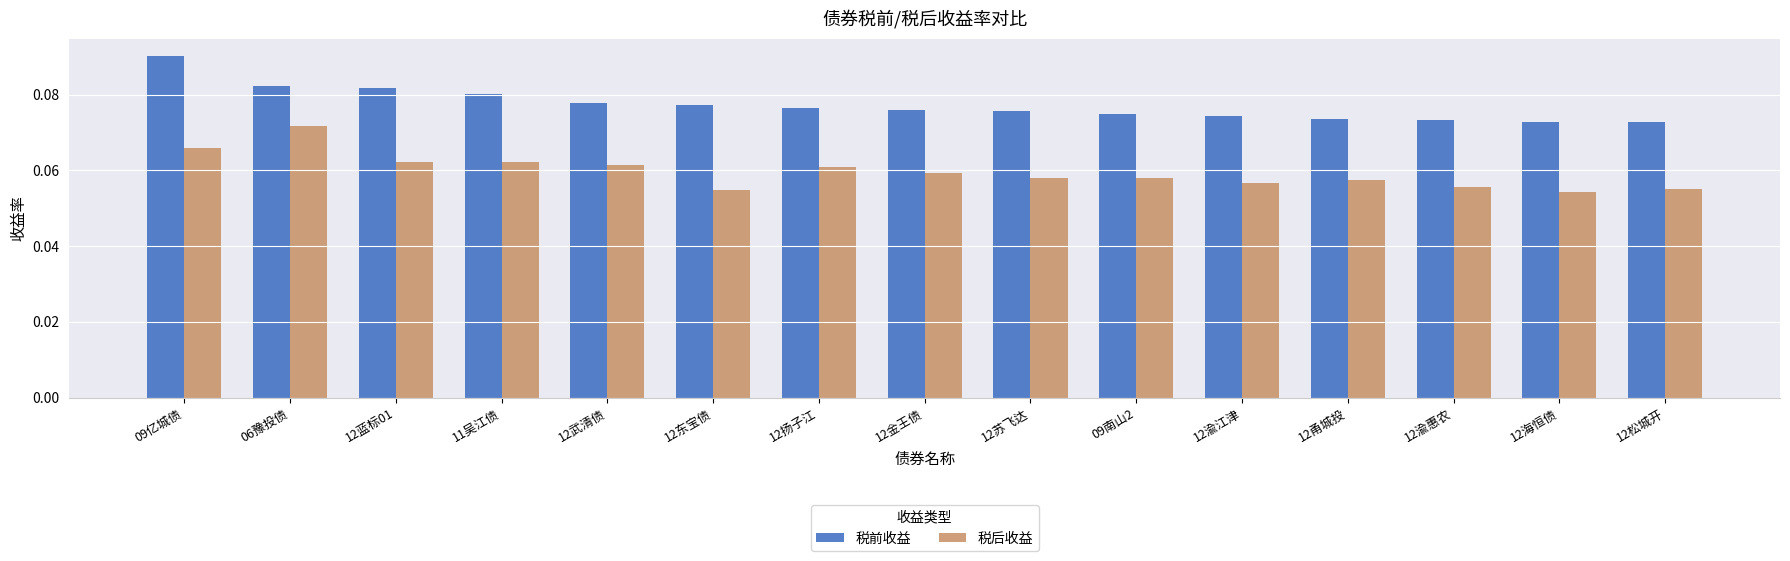

Count the number of categories in the chart.

15